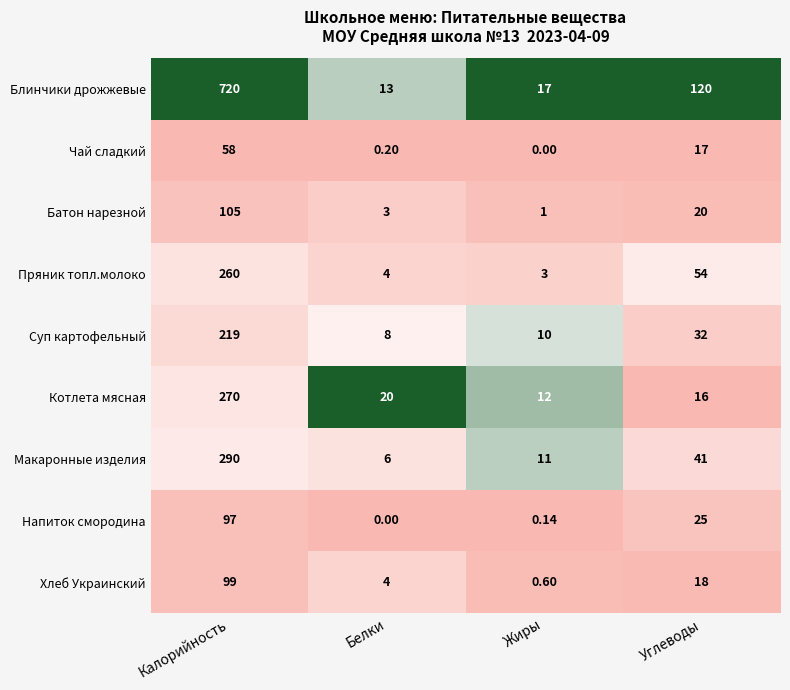

At how many categories does at least one series exceed 0?

4